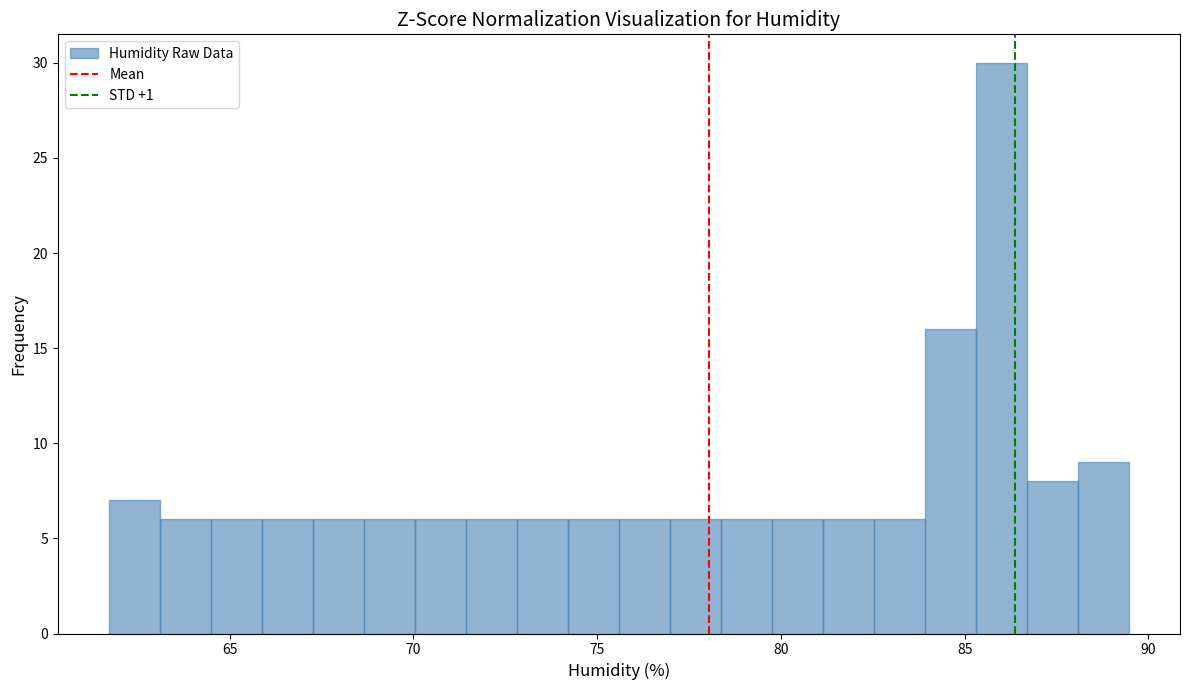

Around what value on the x-axis is the tallest bar? Give the approximate position of its centre, as read against the axis.

86.0